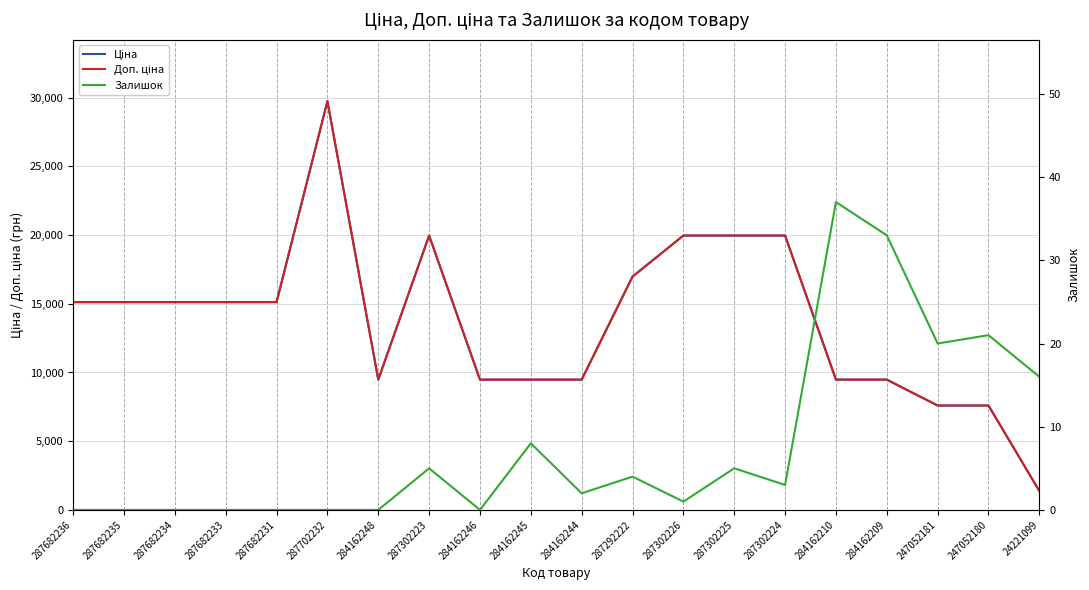

What is the greatest value displayed?

29747.2